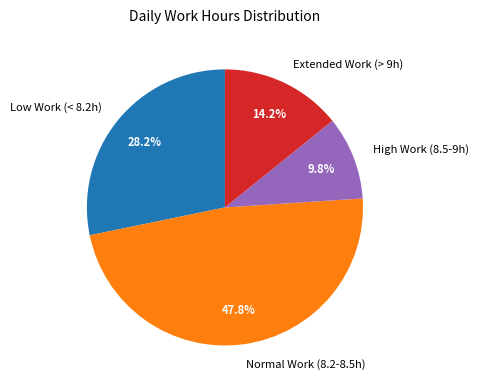

Which has a higher value, Extended Work (> 9h) or Normal Work (8.2-8.5h)?

Normal Work (8.2-8.5h)